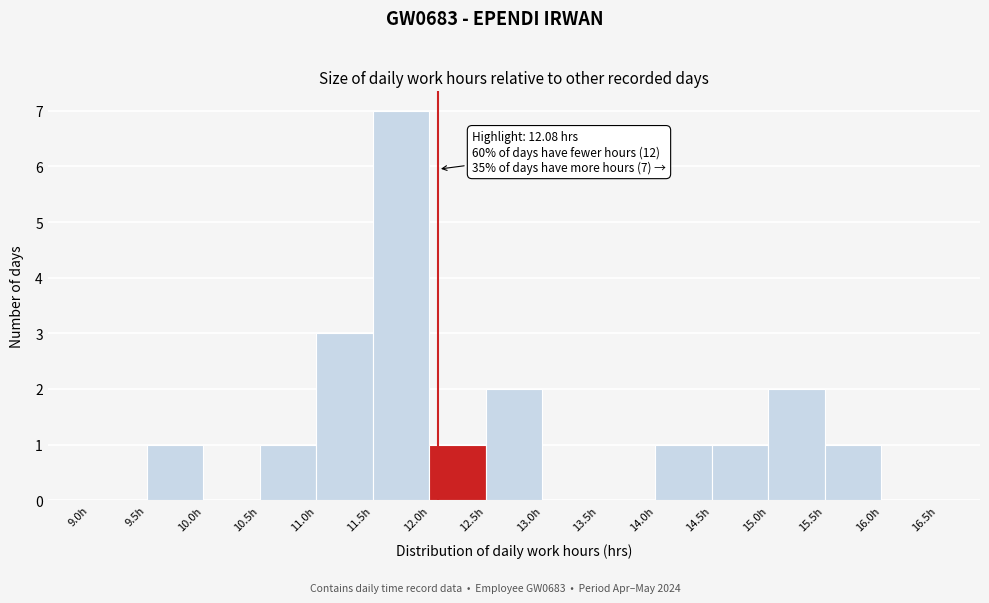

Which range on the x-axis has the tallest bar?

11.5 to 12.0